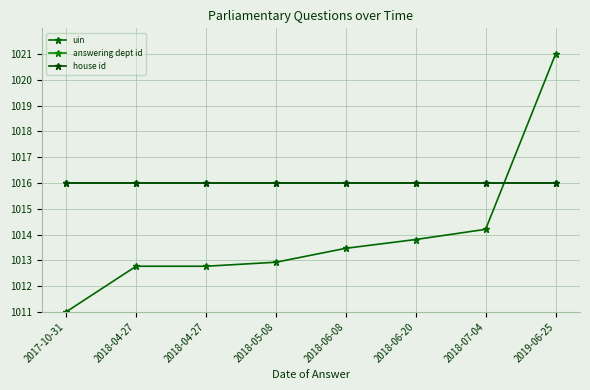

Which series has the widest spread of values?

uin